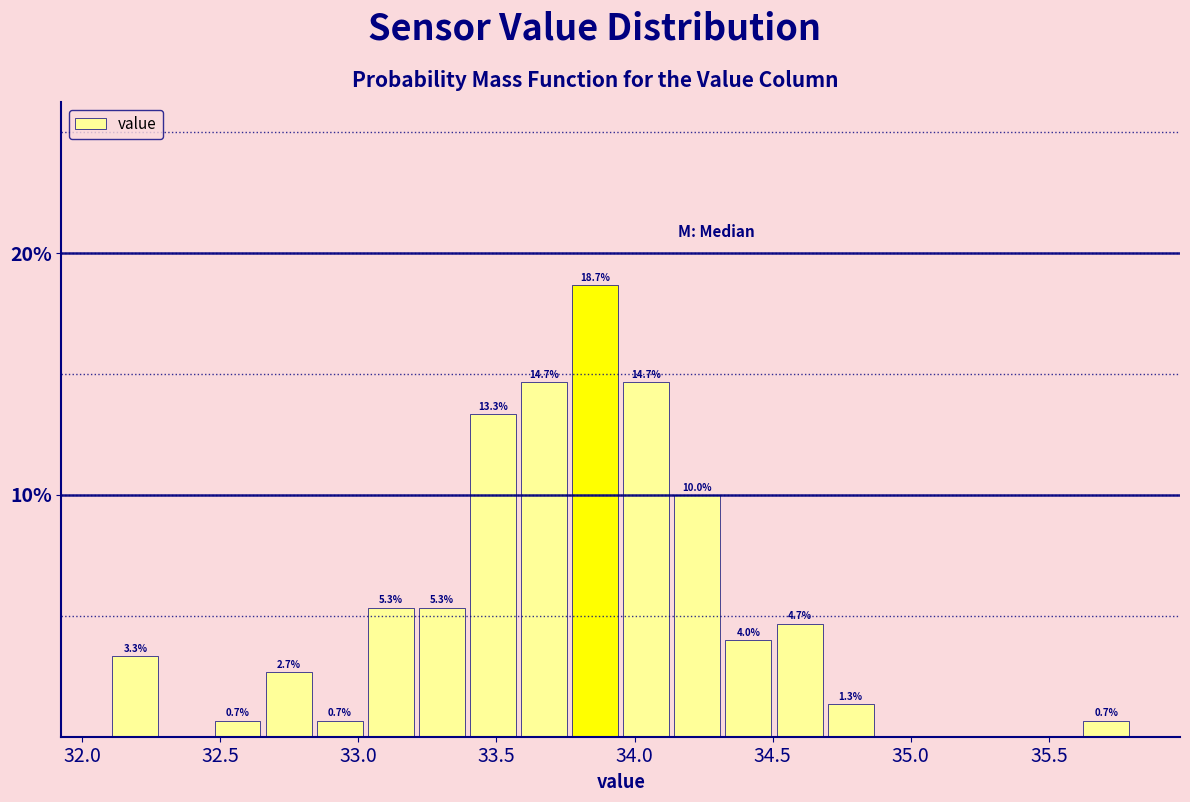

Read against the x-axis, roughly where is the centre of the tallest bar?

33.85